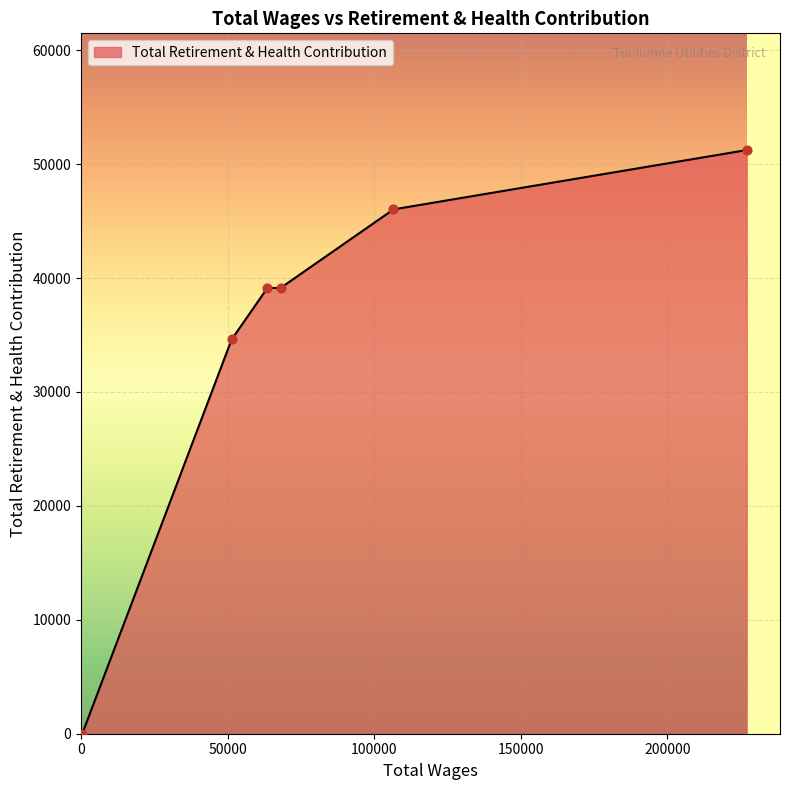

True or false: the data has more than 1 interior local peaks.

False